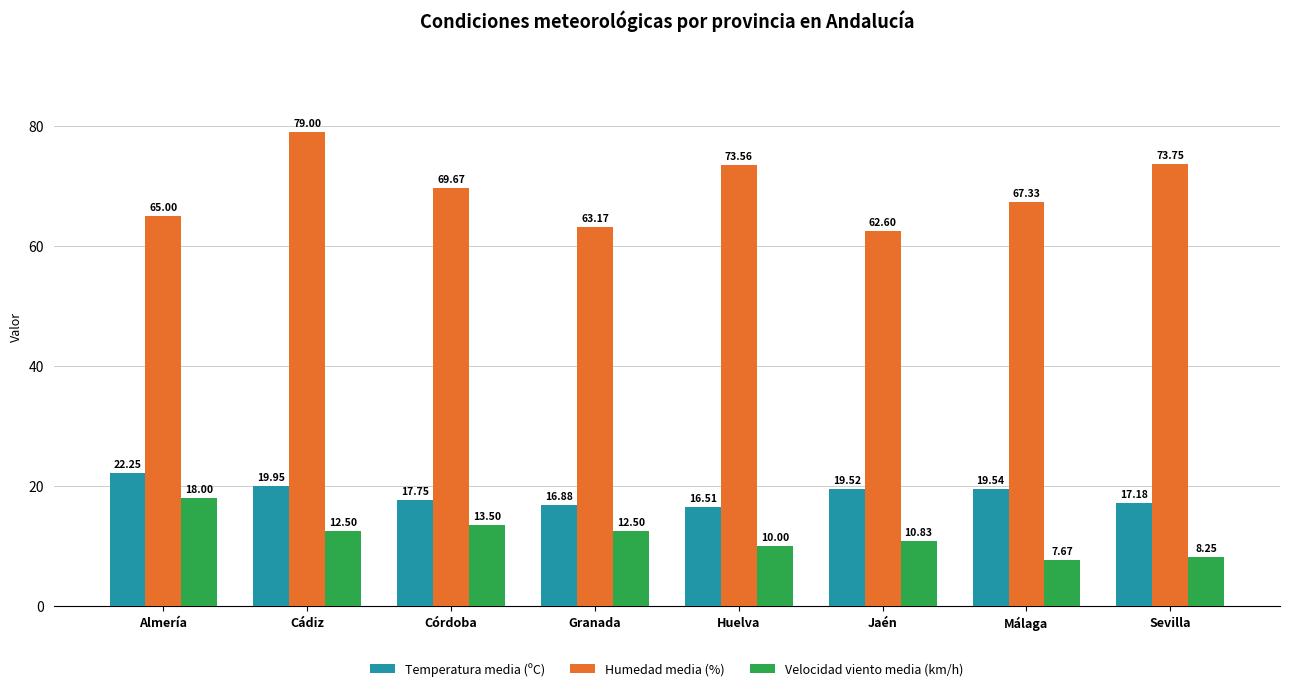

At how many categories does at least one series exceed 23?

8